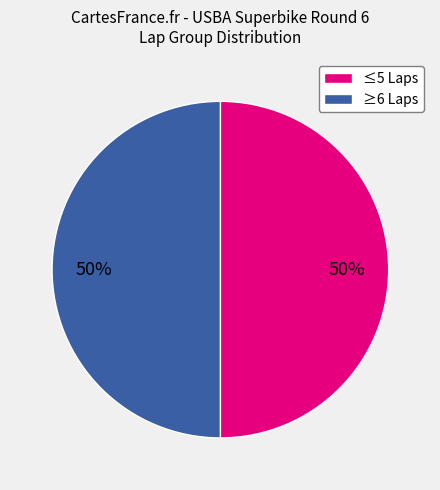

How many segments does this pie chart have?

2